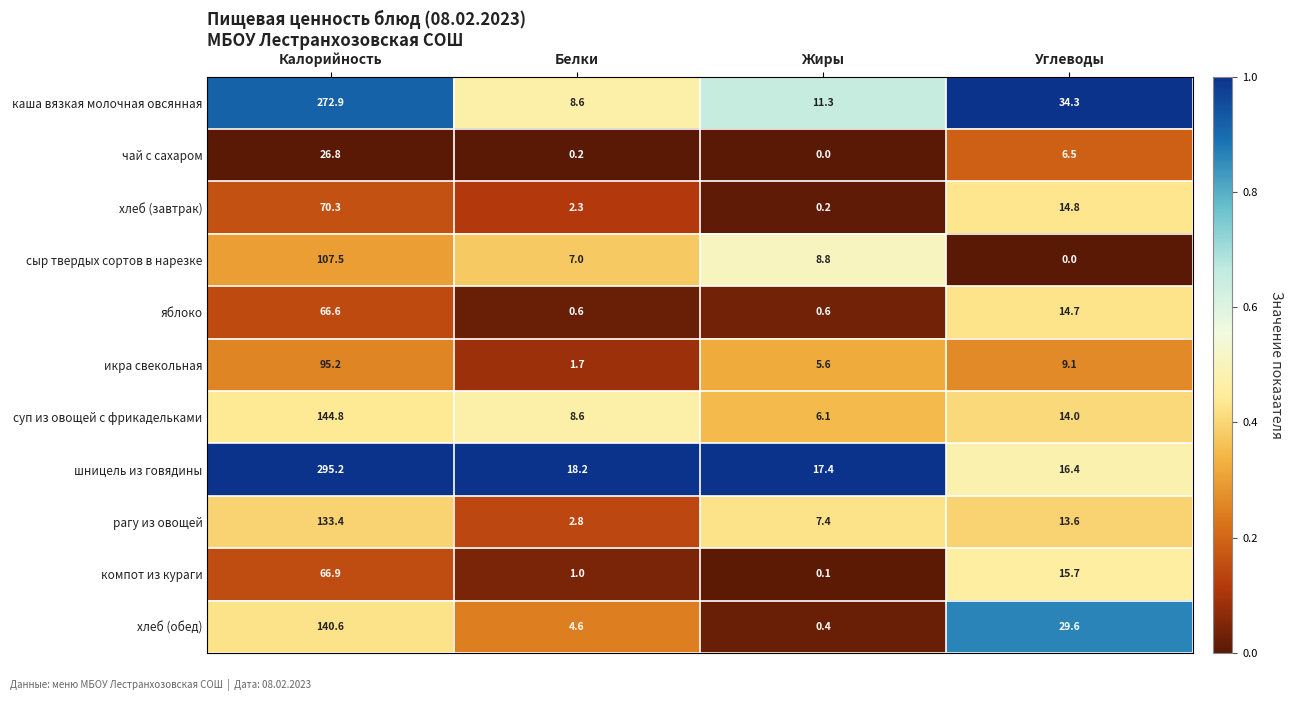

Count the number of categories in the chart.

4